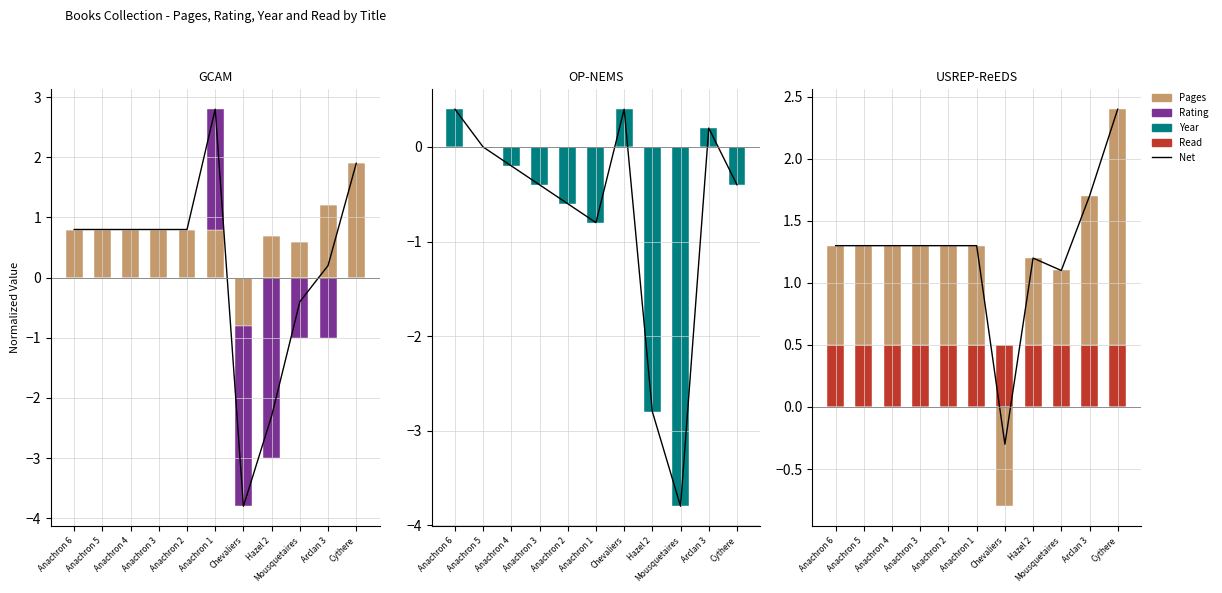

Between Anachron 2 and Arclan 3, which is larger?

Arclan 3